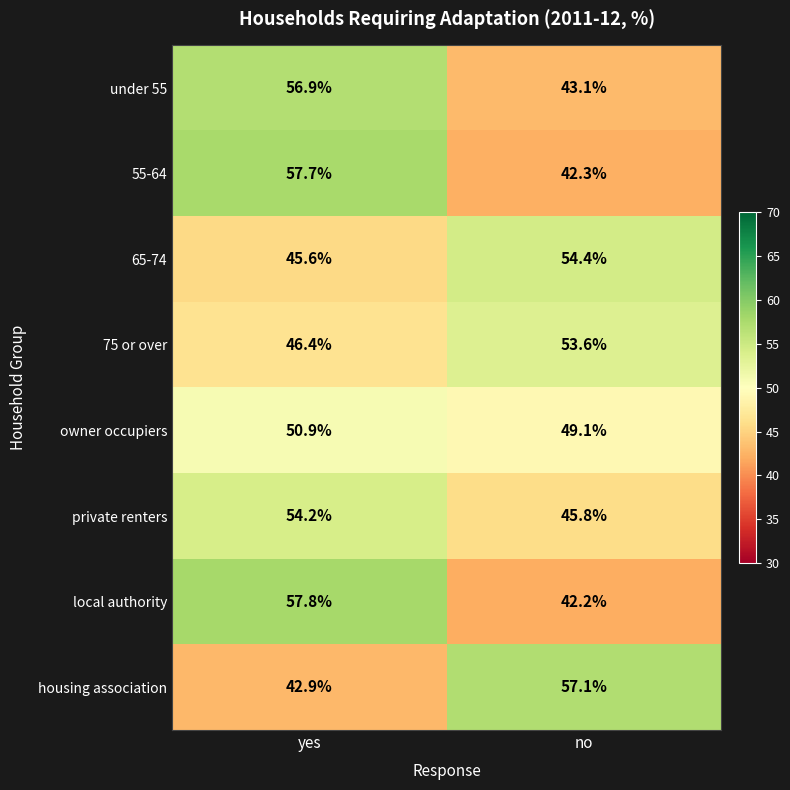

Rank the series at yes from highest to lowest value.

local authority, 55-64, under 55, private renters, owner occupiers, 75 or over, 65-74, housing association